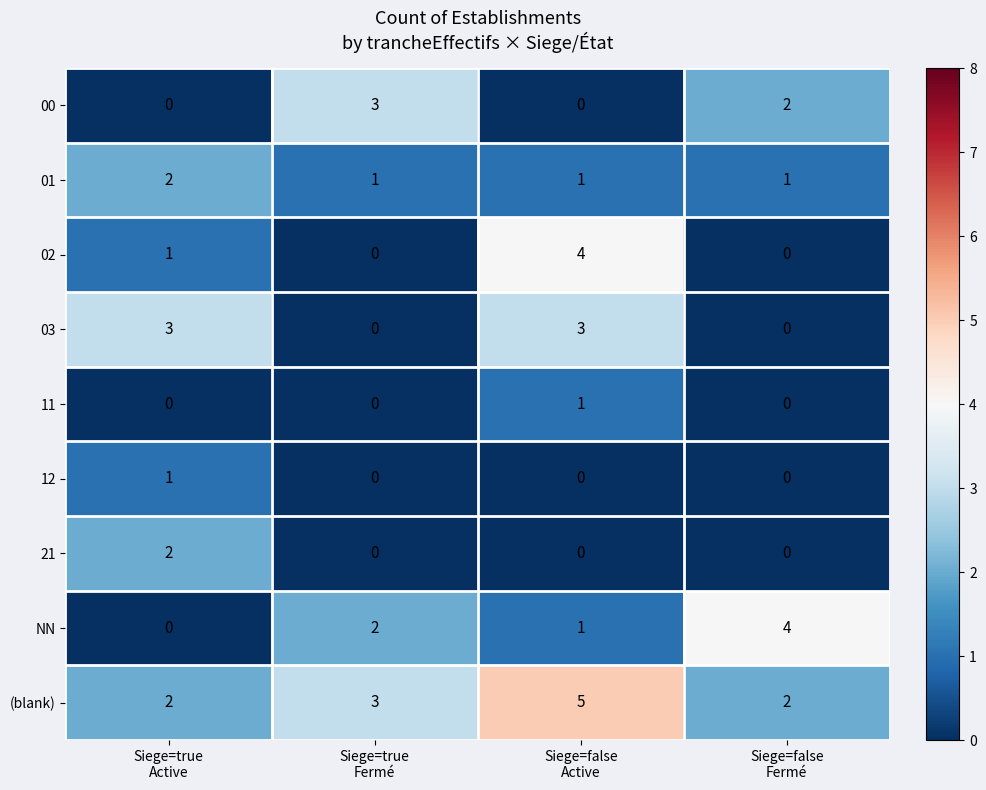

What is the sum of all 03 values?

6